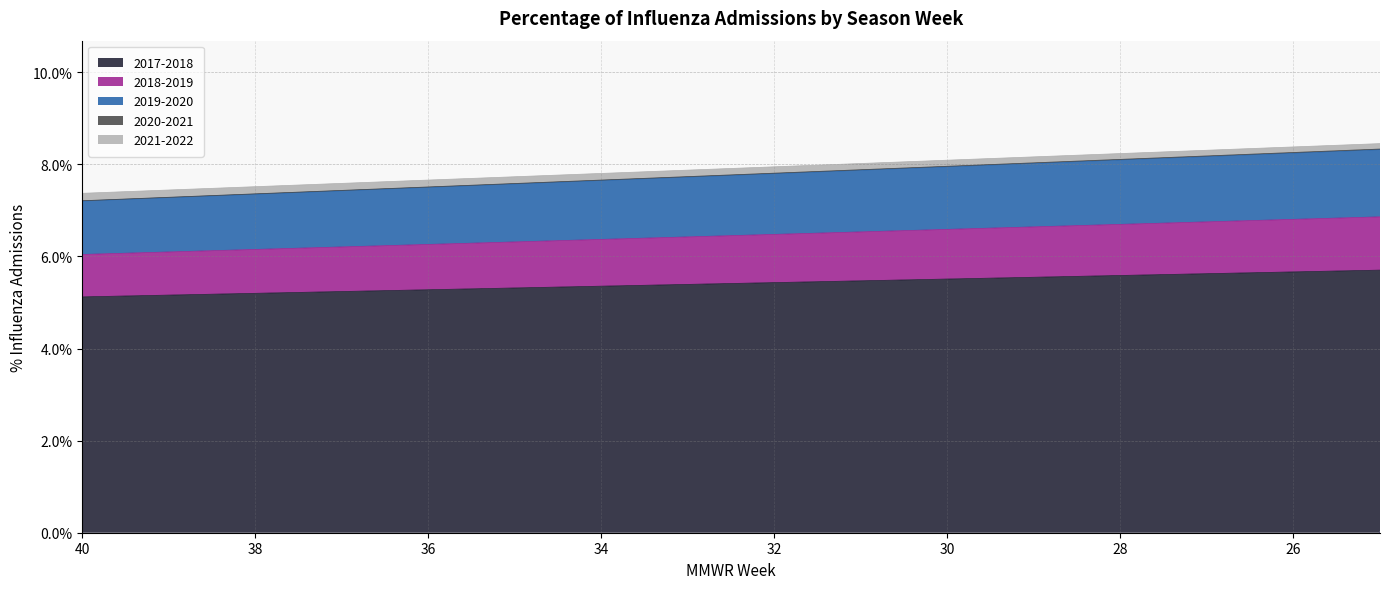

At how many categories does at least one series exceed 0?

36